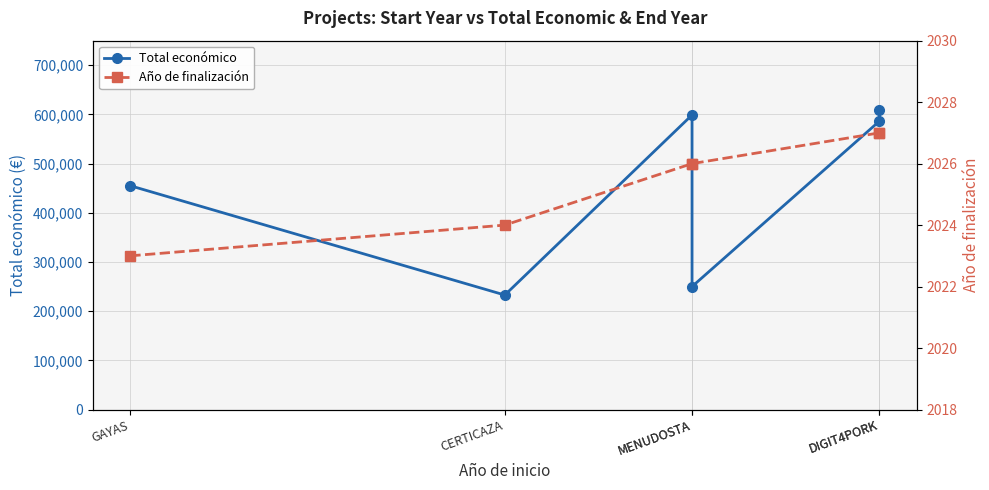

Between MENUDOSTA and DIGIT4PORK, which series saw the biggest shift?

Total económico